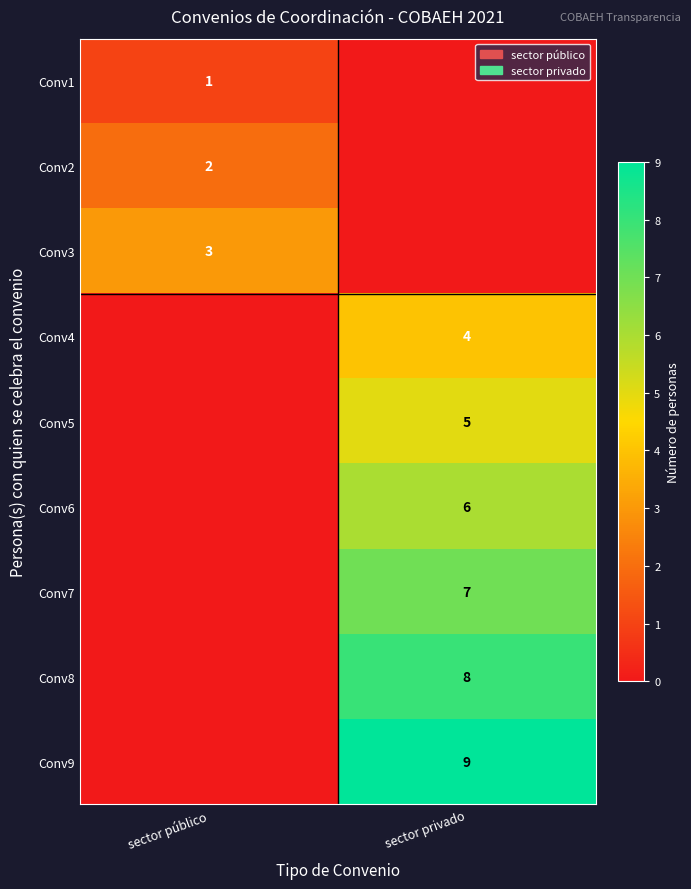

True or false: Conv1 has a value of 1 at sector público.

True